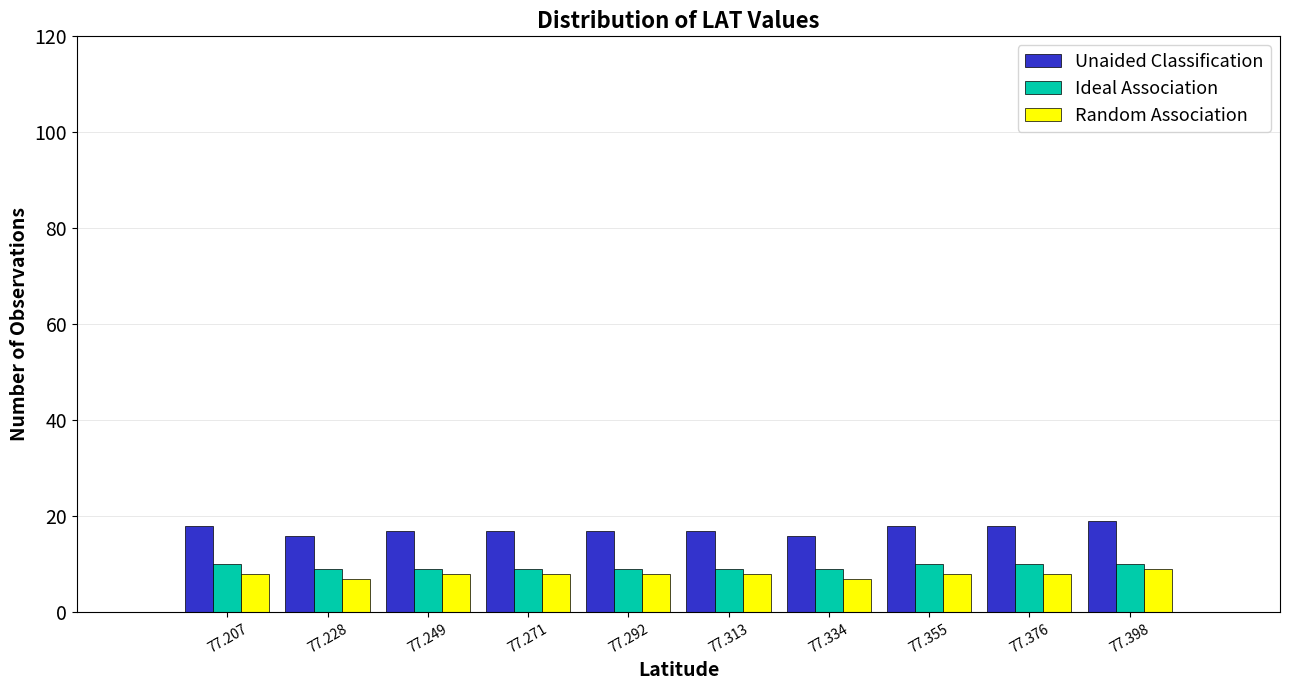

What is the height of the Random Association bar covering 77.345 to 77.365 on the x-axis? Neither the bar edges nor the heights are printed on the chart, so give them approximately, as read against the axes.

8